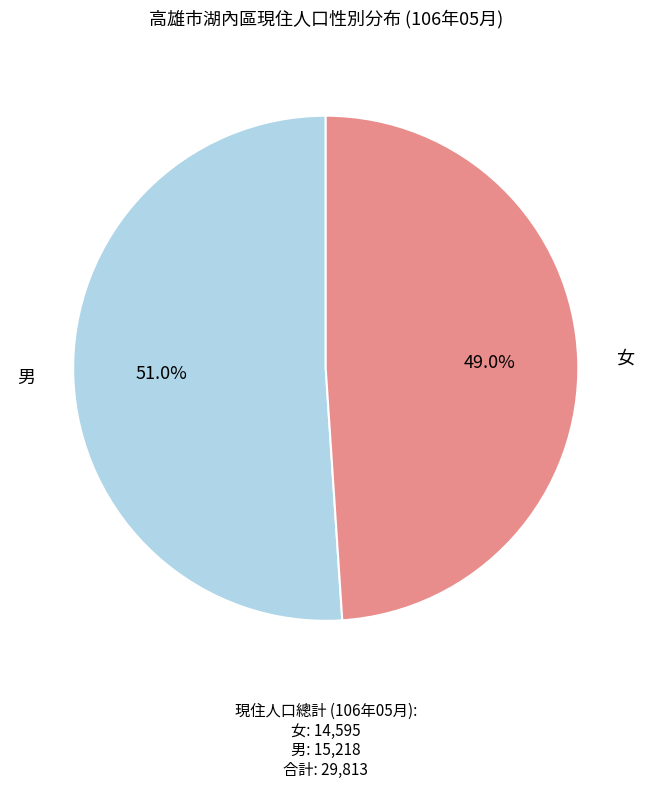

Is it true that 男 is 40% of the pie?

False